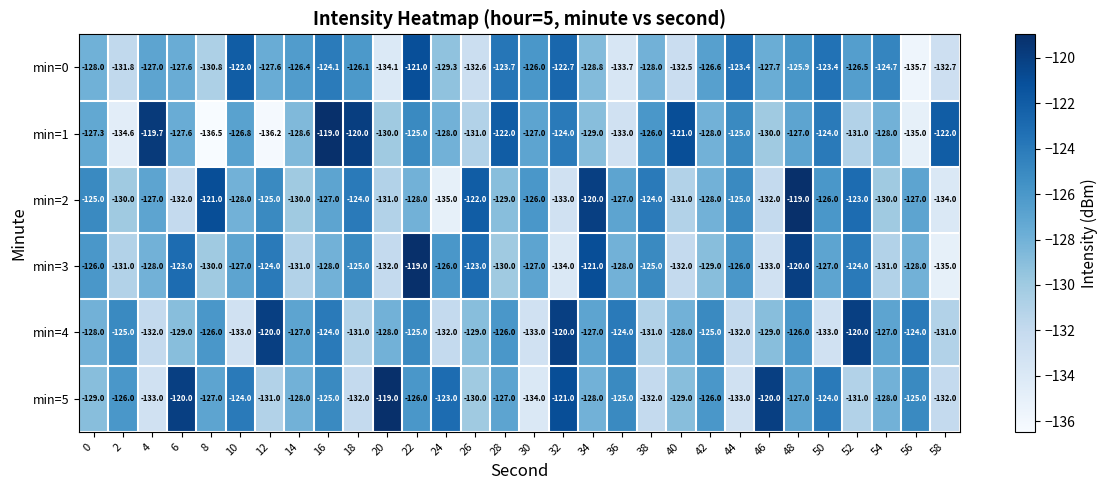

Which series has the largest total across all categories?

min=5